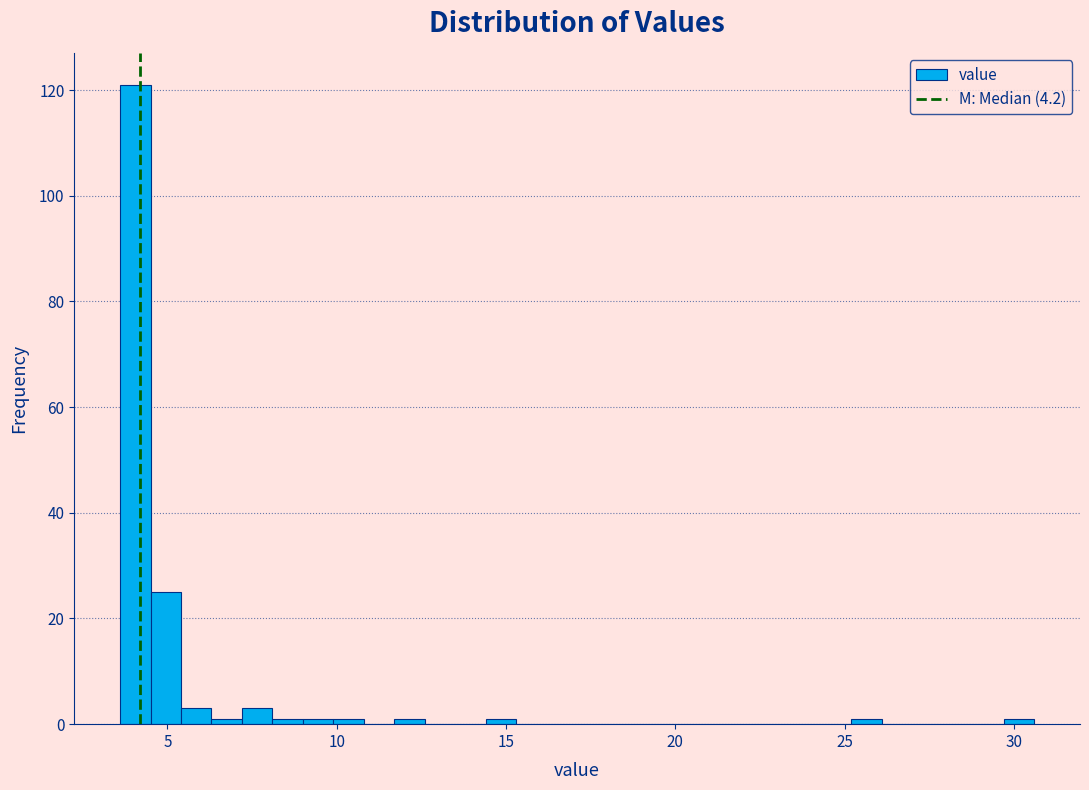

Around what value on the x-axis is the tallest bar? Give the approximate position of its centre, as read against the axis.

4.0